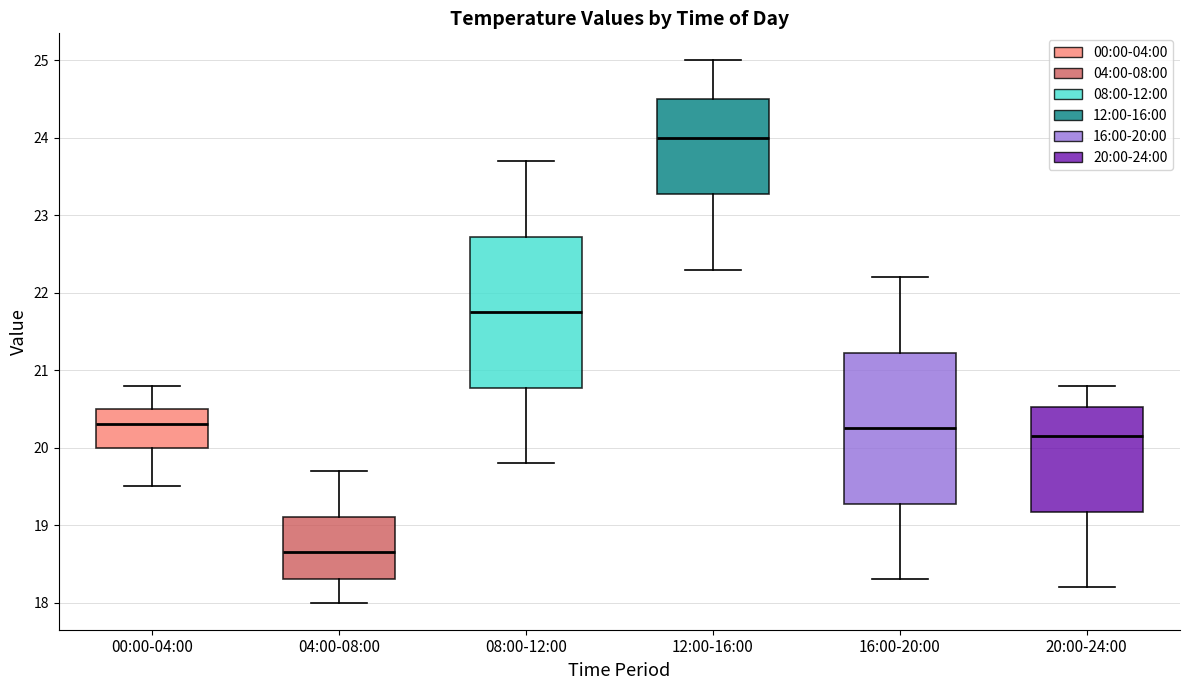

Reading left to right, transcribe this box plot: for each box, give where its median line is, the range the box spans, and where its two whiskers end, as read against the y-axis. The values are not printed on the chart, so give them approximately, as read against the axis.

00:00-04:00: median 20.3, box 20.0 to 20.5, whiskers 19.5 to 20.8
04:00-08:00: median 18.7, box 18.3 to 19.1, whiskers 18.0 to 19.7
08:00-12:00: median 21.8, box 20.8 to 22.7, whiskers 19.8 to 23.7
12:00-16:00: median 24.0, box 23.3 to 24.5, whiskers 22.3 to 25.0
16:00-20:00: median 20.3, box 19.3 to 21.2, whiskers 18.3 to 22.2
20:00-24:00: median 20.2, box 19.2 to 20.5, whiskers 18.2 to 20.8